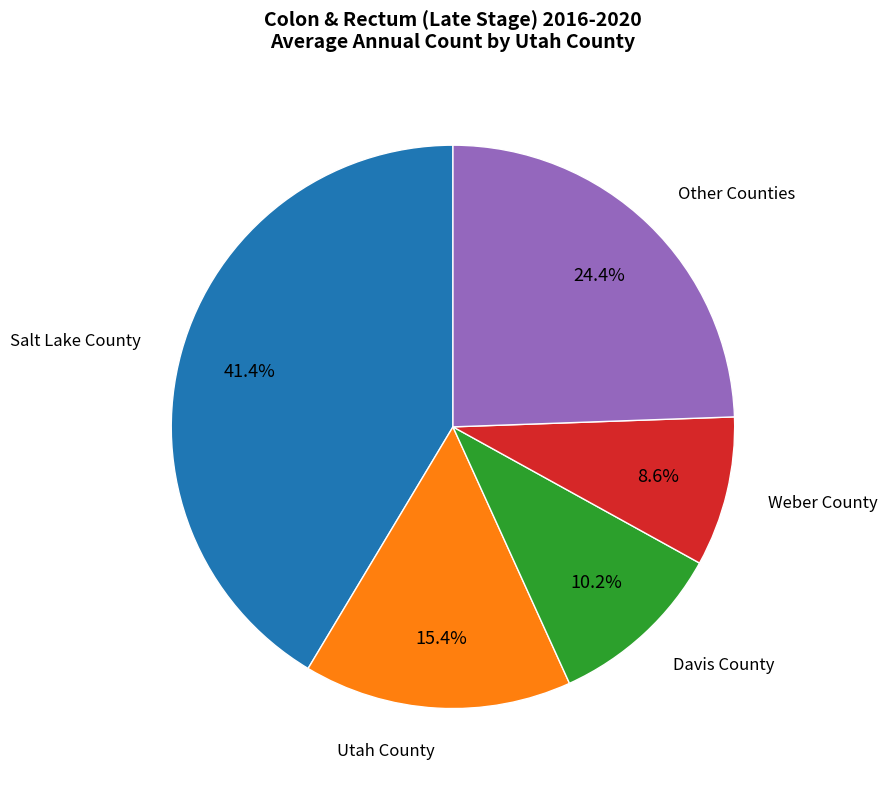

Does any single category account for the majority?

No